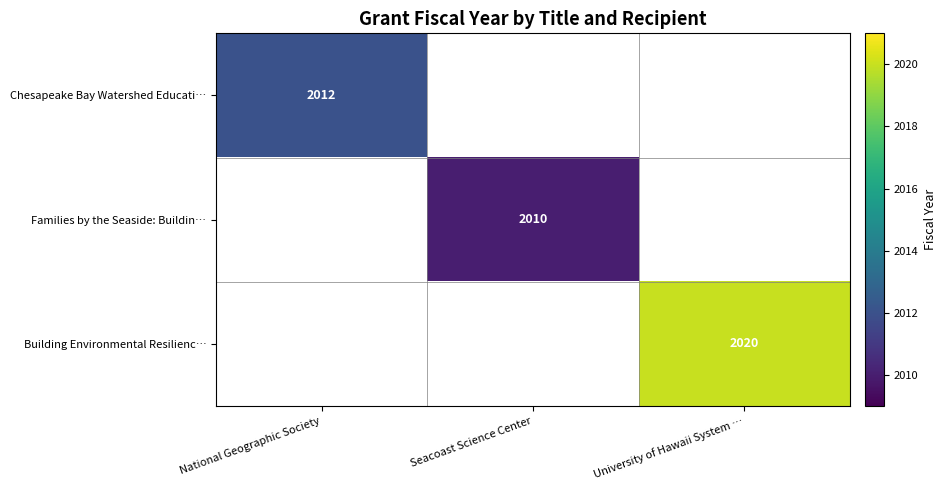

The value of Building Environmental Resilienc… at University of Hawaii System … is 2964. True or false?

False